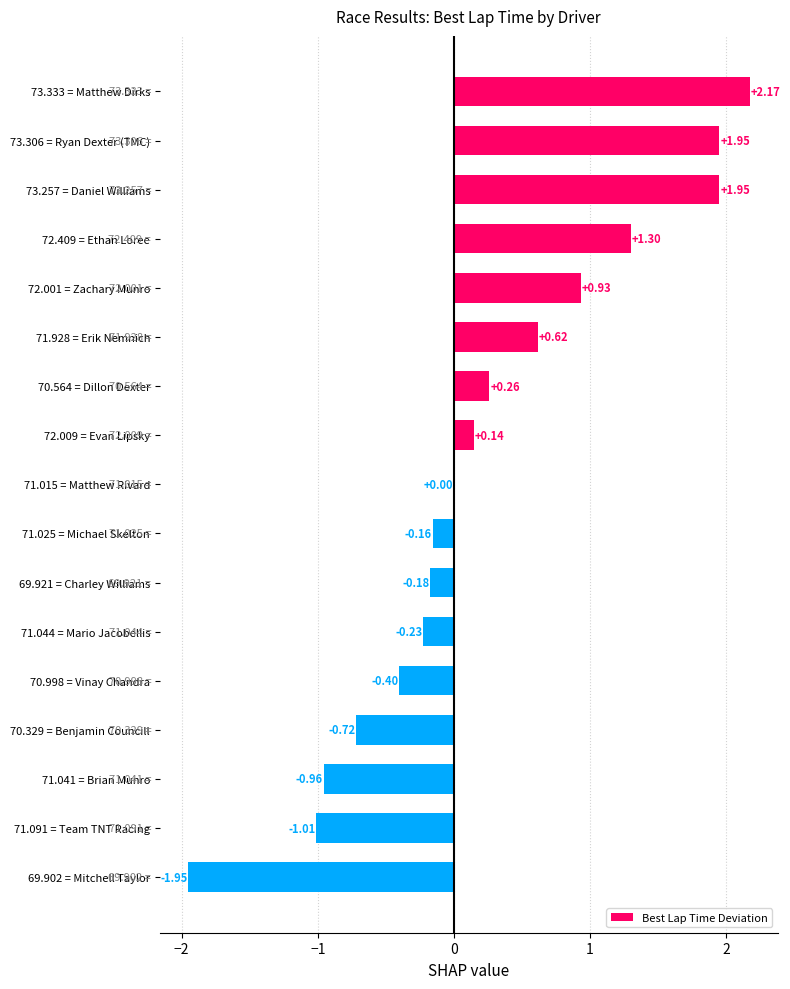

Between 71.091 = Team TNT Racing and 73.257 = Daniel Williams, which is larger?

73.257 = Daniel Williams